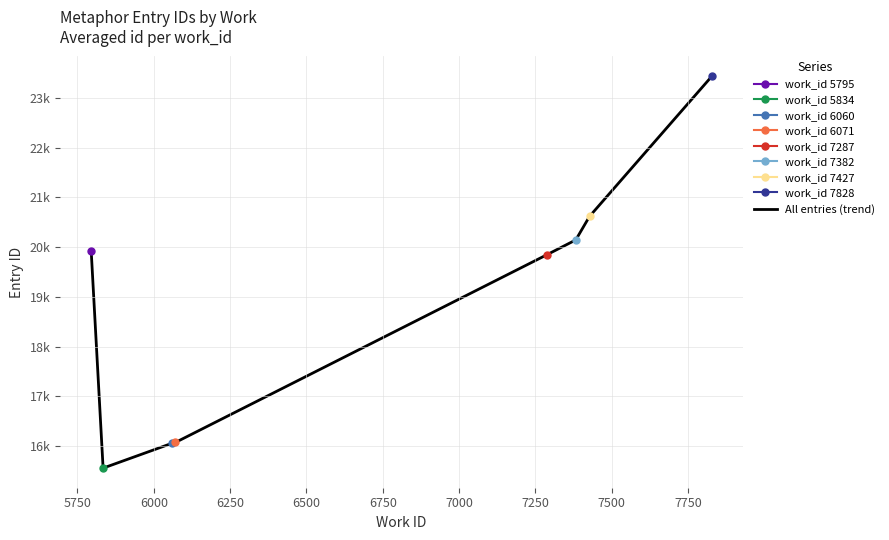

Which has a higher value, 6250 or 5750?

6250